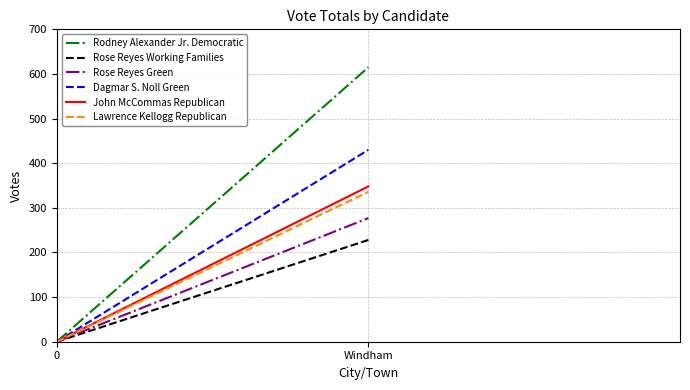

What is the sum of the Lawrence Kellogg Republican values at 0 and Windham?

336